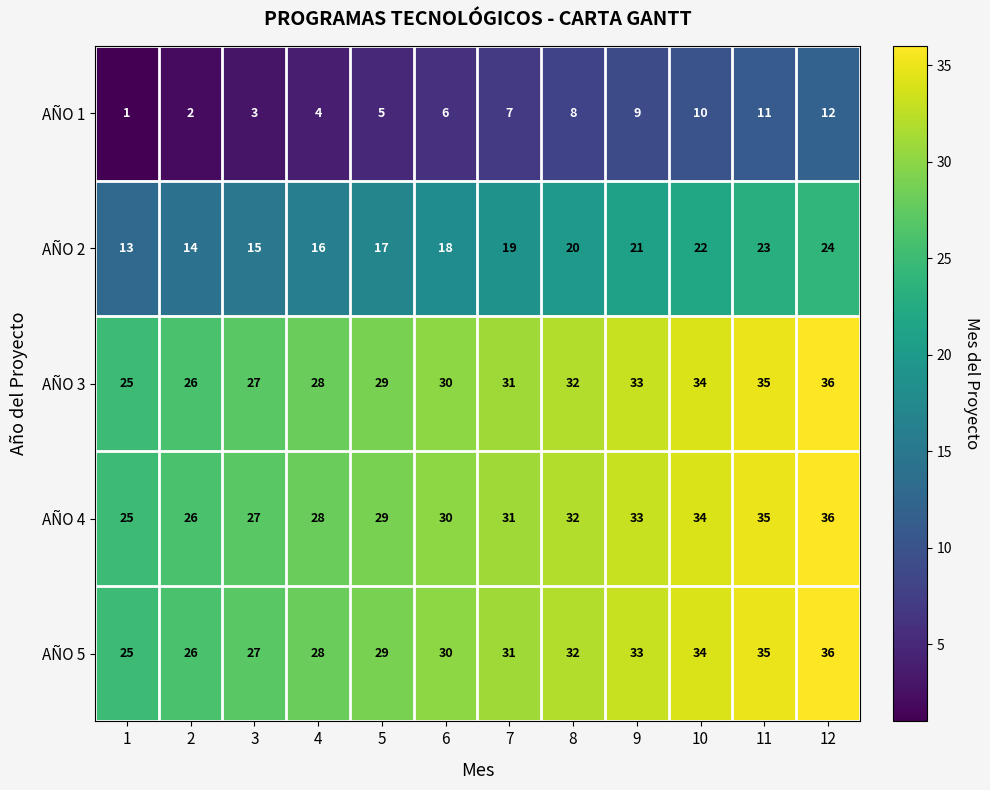

What is the highest value of the AÑO 5 series?

36